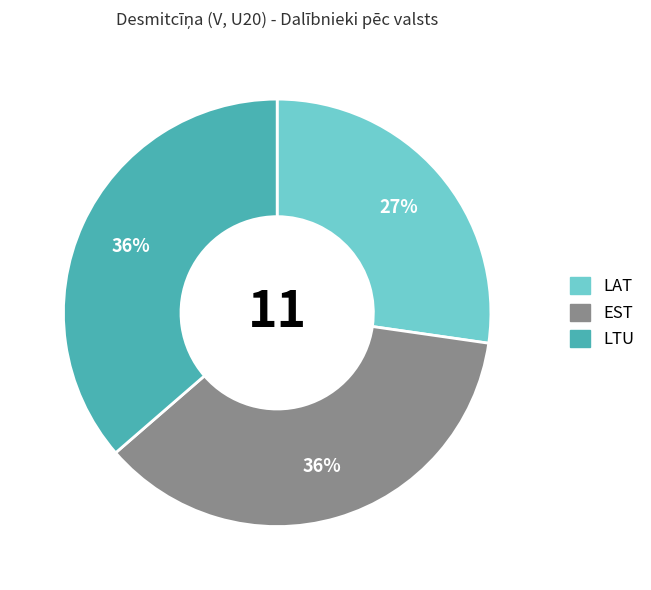

Is LTU the majority of the pie?

No